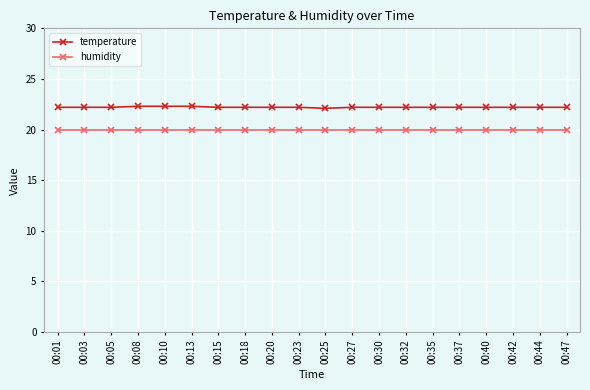

What is the spread (max minus min) of values at 00:35?

2.2